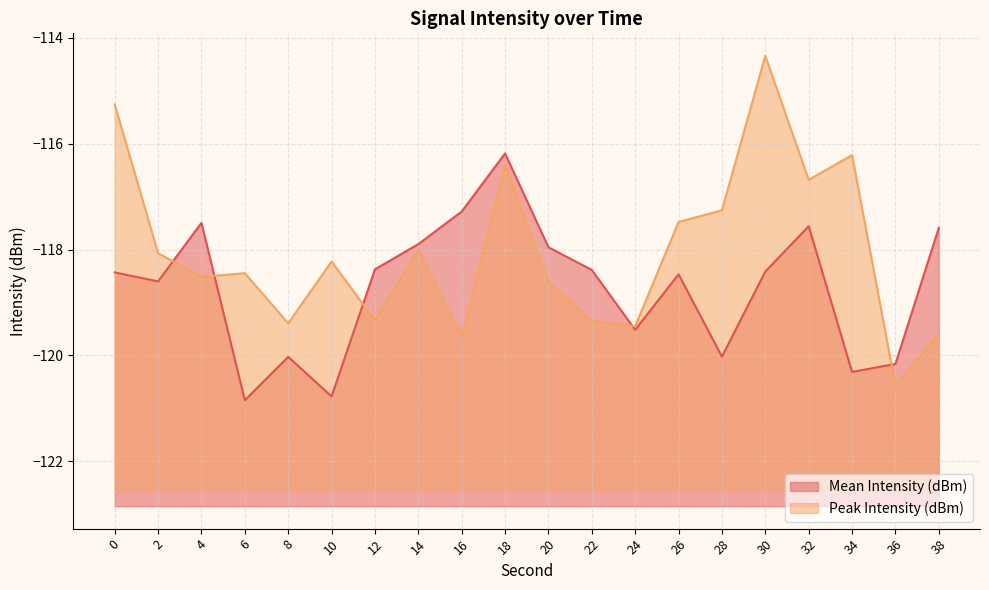

Reading left to right, extract all data points from this chart.

Mean Intensity (dBm): 0=-118.4	2=-118.6	4=-117.5	6=-120.8	8=-120.0	10=-120.8	12=-118.4	14=-117.9	16=-117.3	18=-116.2	20=-118.0	22=-118.4	24=-119.5	26=-118.5	28=-120.0	30=-118.4	32=-117.6	34=-120.3	36=-120.2	38=-117.6
Peak Intensity (dBm): 0=-115.3	2=-118.1	4=-118.5	6=-118.4	8=-119.4	10=-118.2	12=-119.3	14=-118.0	16=-119.7	18=-116.4	20=-118.6	22=-119.3	24=-119.4	26=-117.5	28=-117.3	30=-114.3	32=-116.7	34=-116.2	36=-120.6	38=-119.6